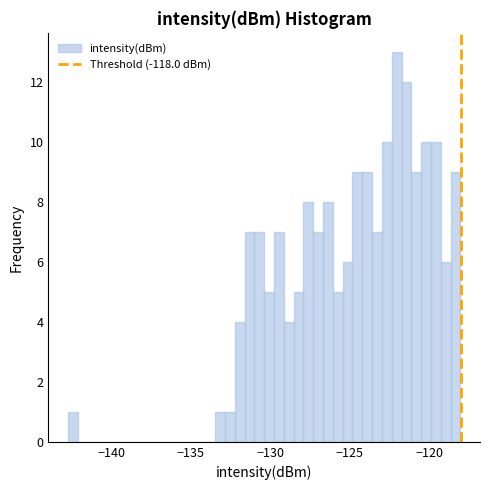

Read against the x-axis, roughly where is the centre of the tallest bar?

-122.0